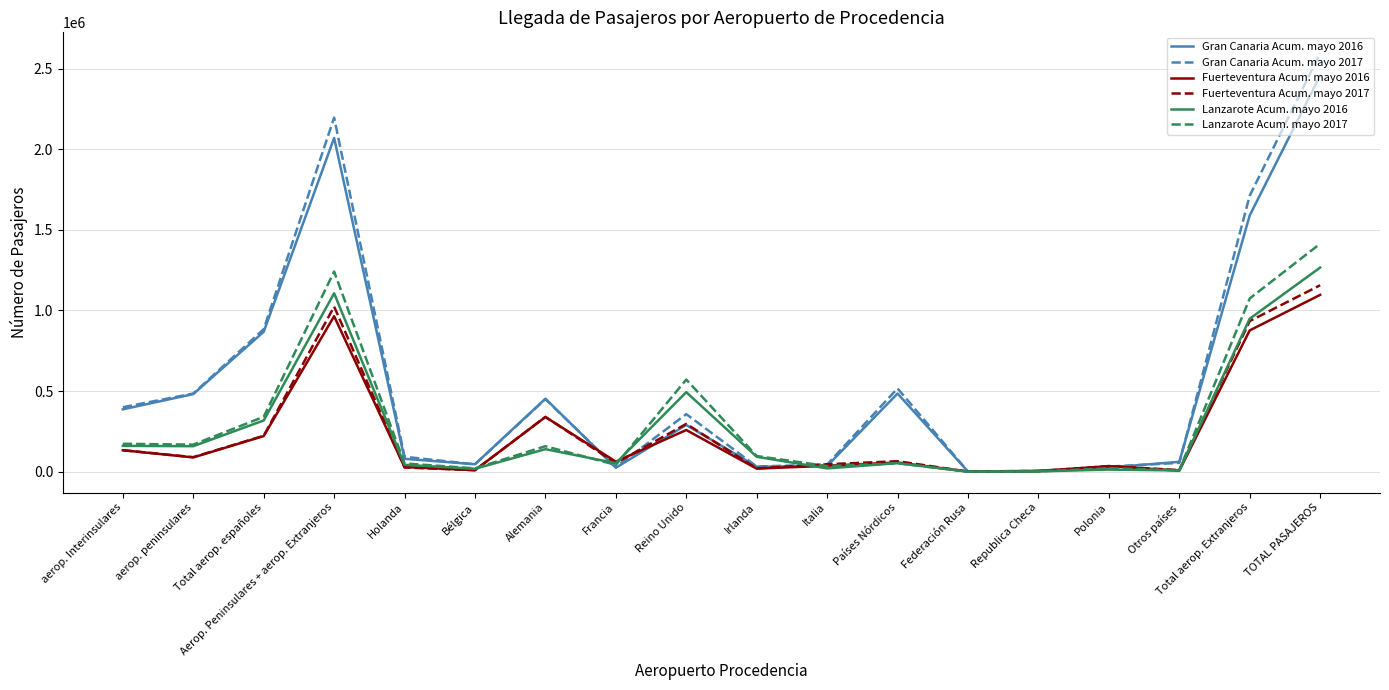

At which label does Gran Canaria Acum. mayo 2016 first exceed 289416?

aerop. Interinsulares